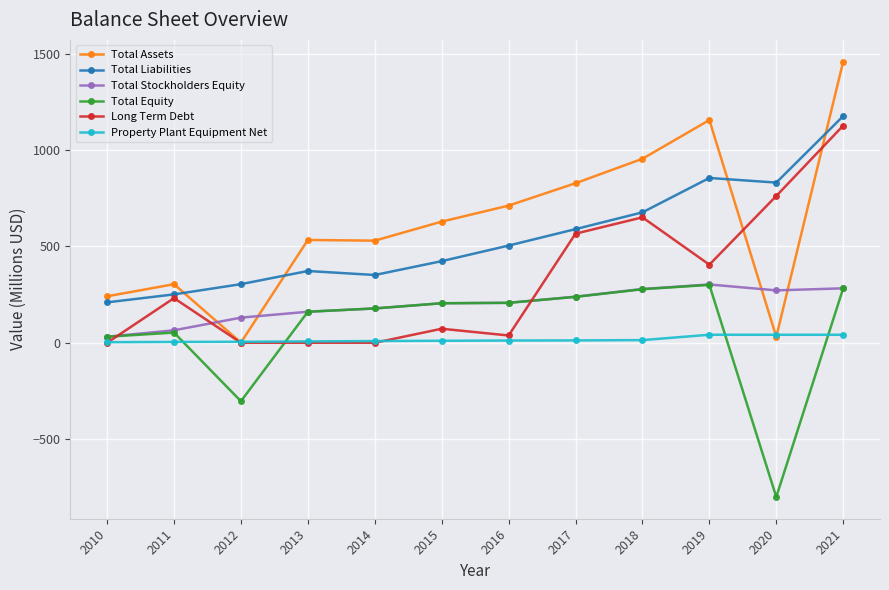

Read the Total Stockholders Equity value at 2016.

207.5